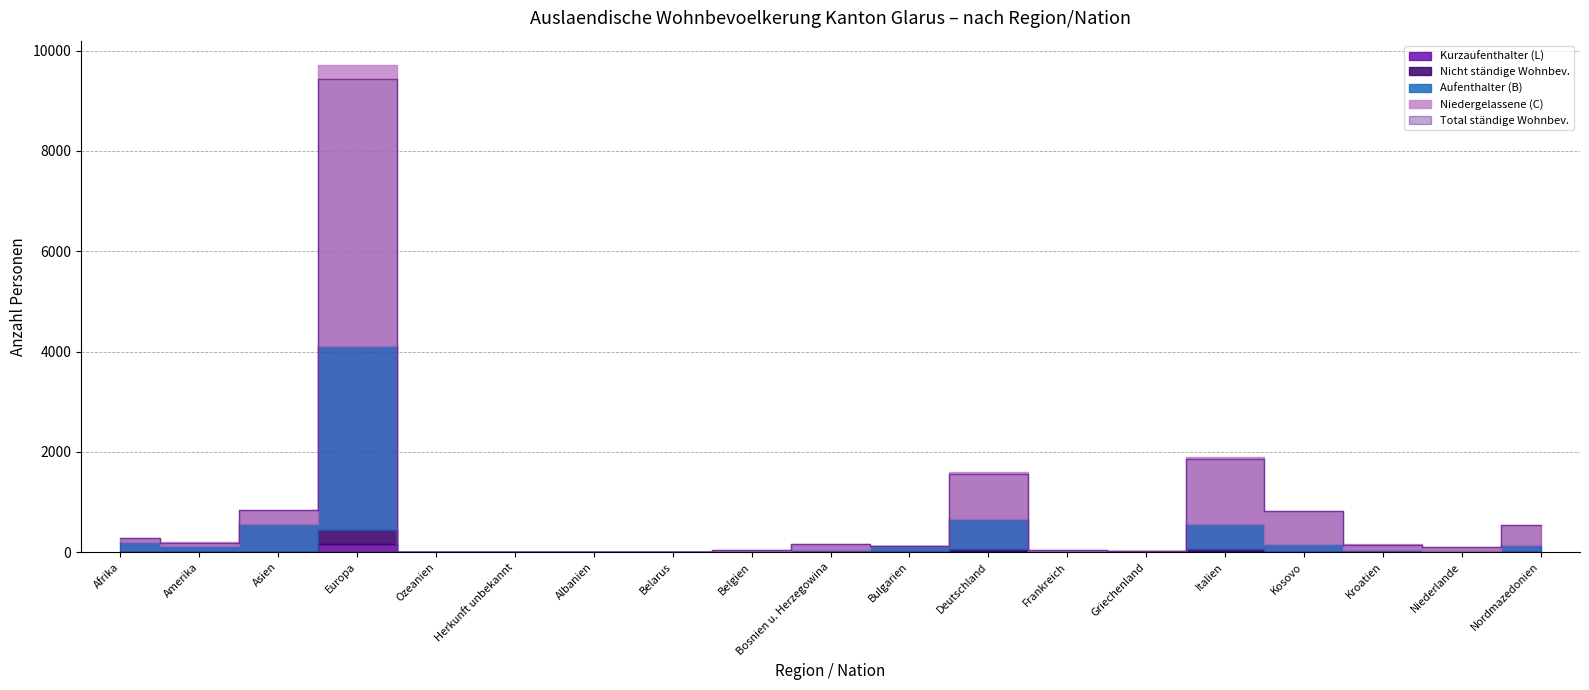

At which category does Niedergelassene (C) reach its first local peak?

Europa